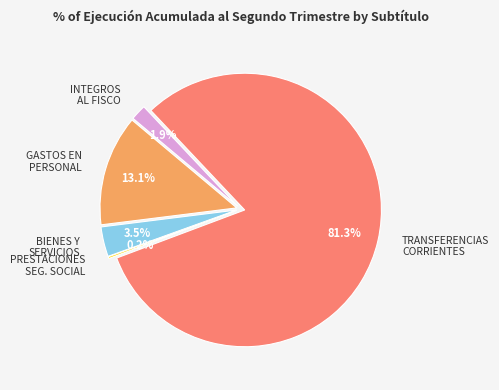

Rank the categories by value from lowest to highest.

OTROS GASTOS CORRIENTES, PRESTACIONES DE SEGURIDAD SOCIAL, INTEGROS AL FISCO, BIENES Y SERVICIOS DE CONSUMO, GASTOS EN PERSONAL, TRANSFERENCIAS CORRIENTES